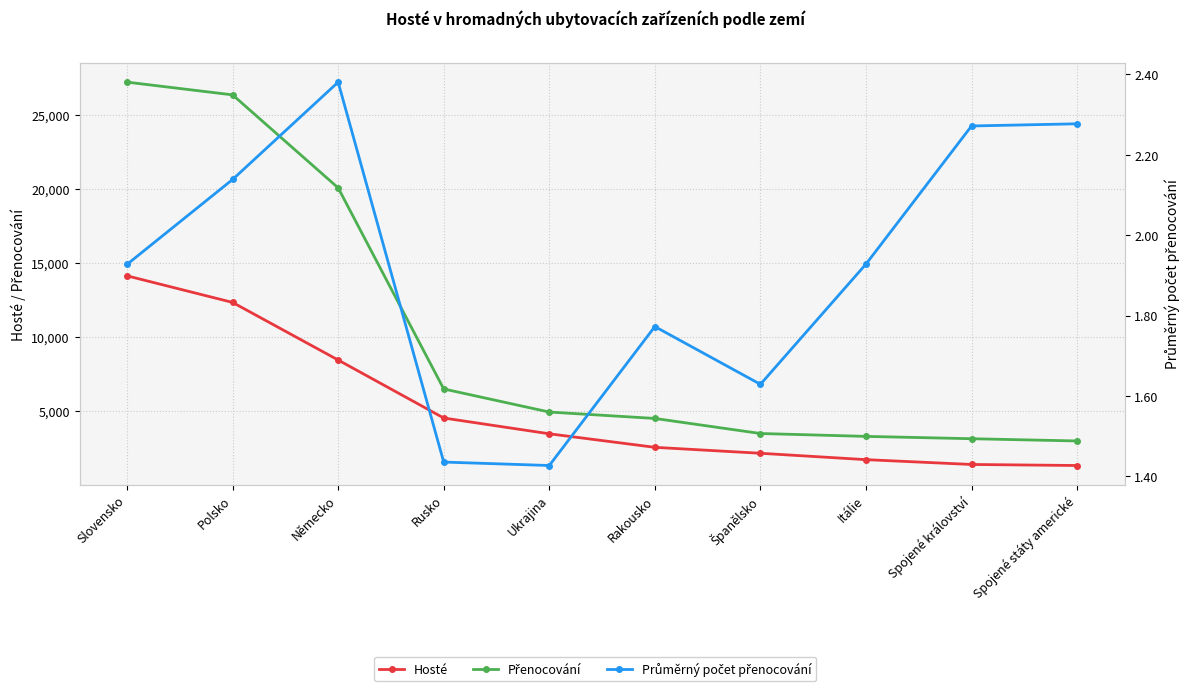

What is the average value of the Hosté series?

5185.6